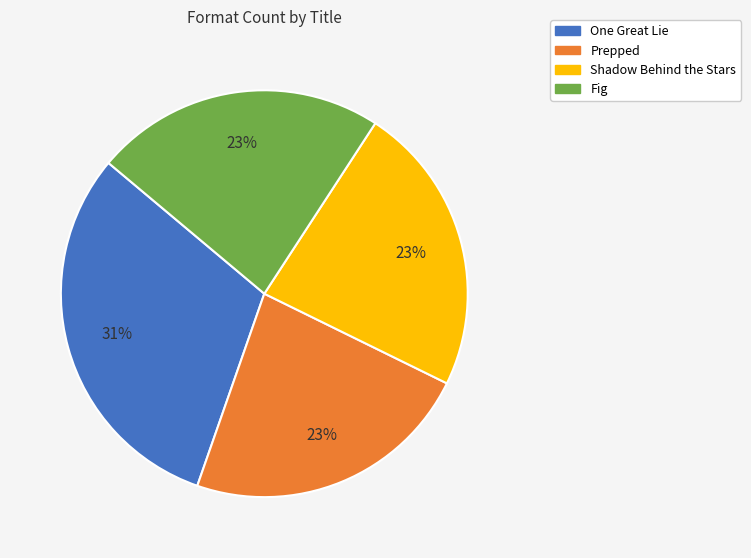

What is the largest slice in the pie chart?

One Great Lie